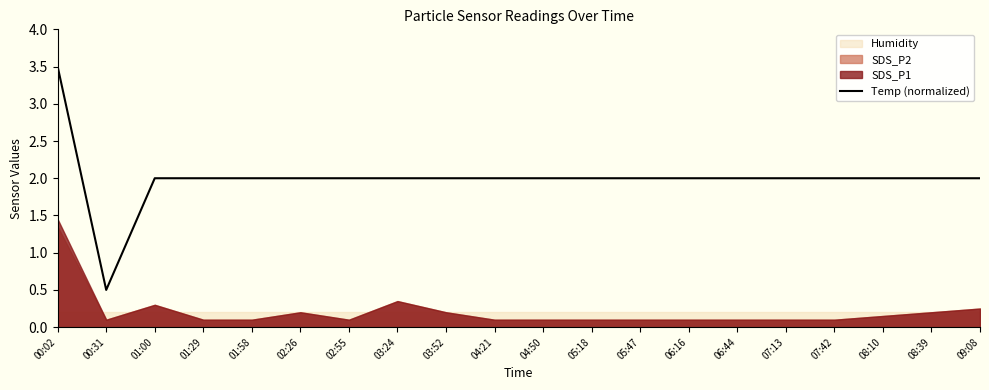

What is the change in value from 00:02 to 01:00?

-1.5